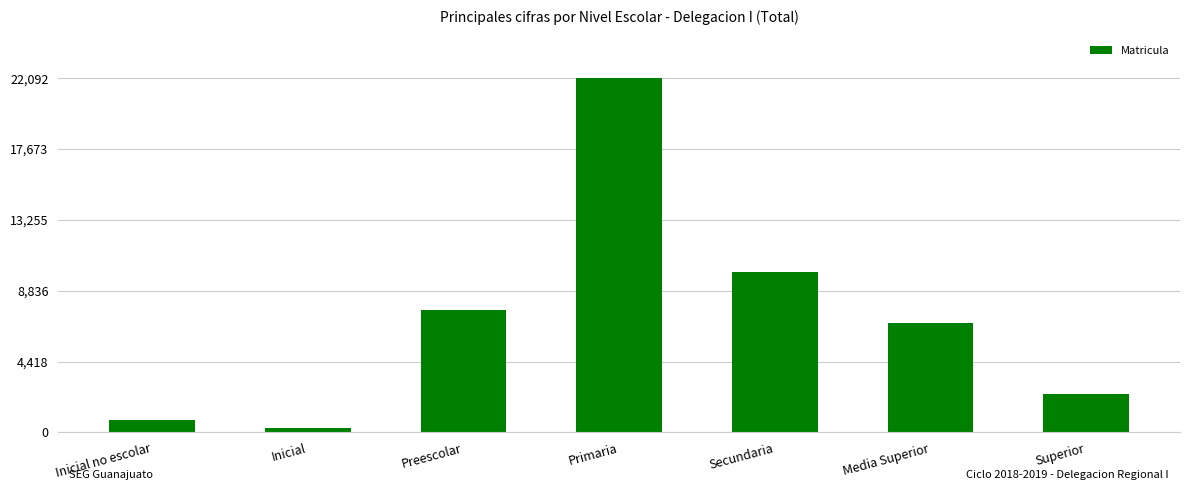

How many bars are there in total?

7